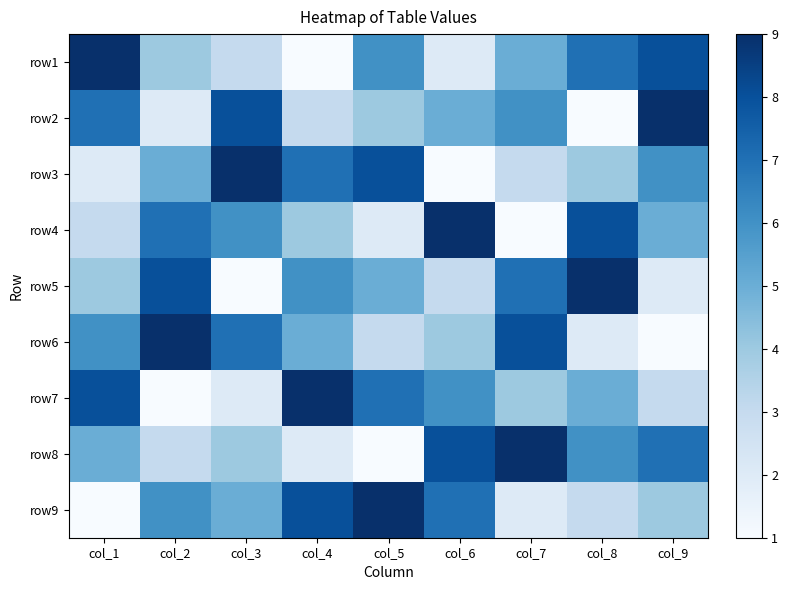

Which category has the highest value across all series?

col_1